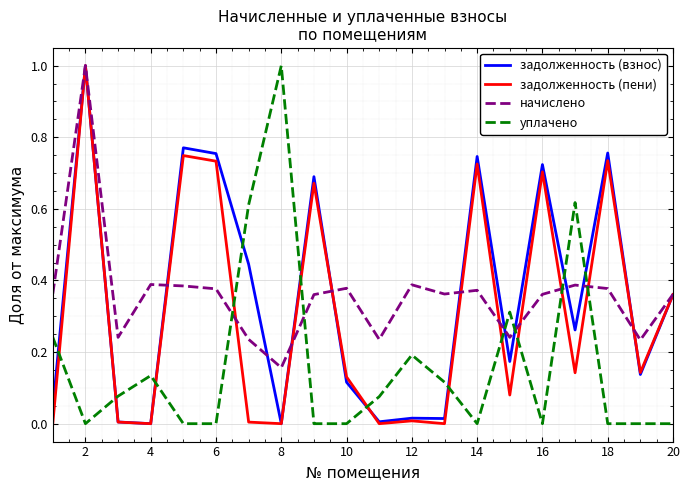

What is the maximum value shown in the chart?

1.0